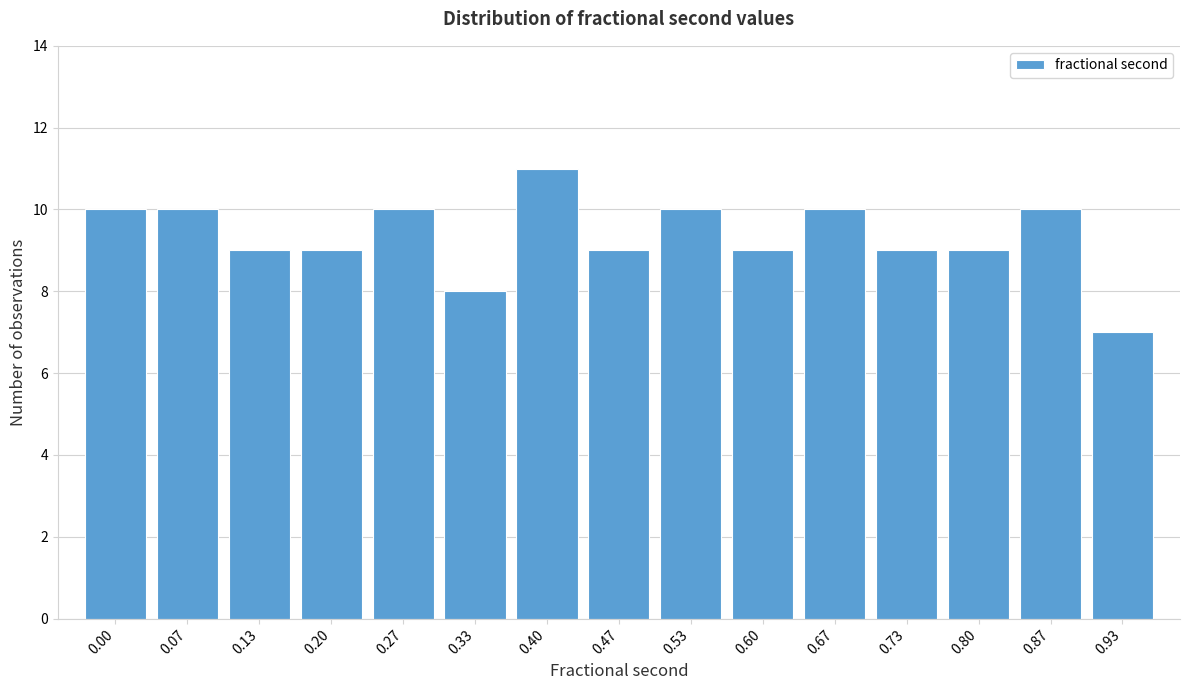

Reading left to right, extract all data points from this chart.

10	10	9	9	10	8	11	9	10	9	10	9	9	10	7